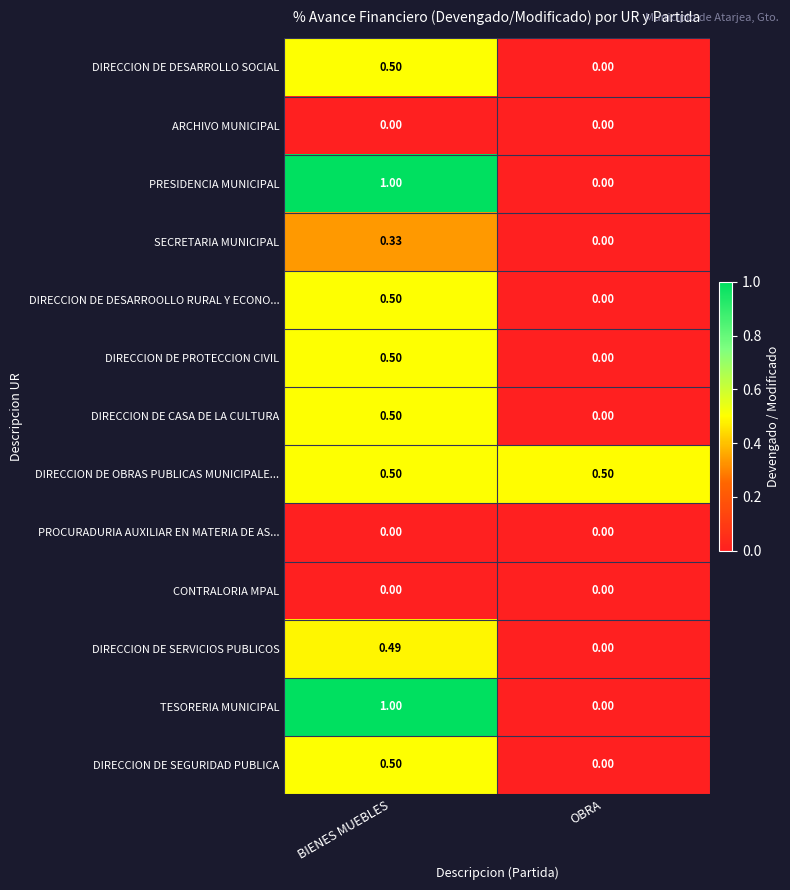

Where is SECRETARIA MUNICIPAL nearest to the value 0?

OBRA